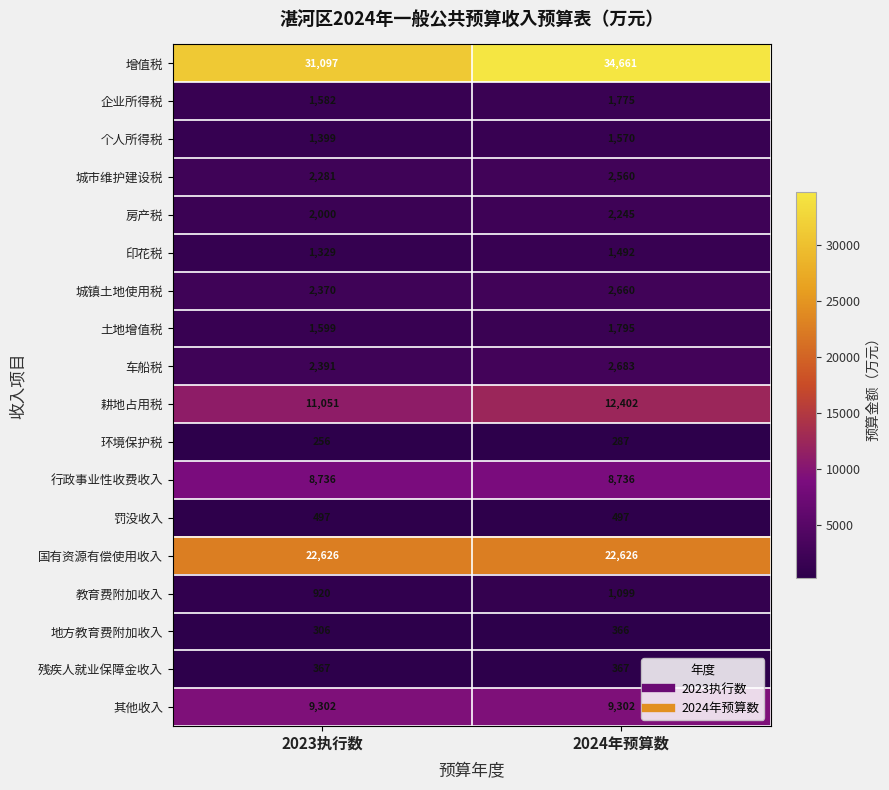

Is it true that 行政事业性收费收入 equals 12338 at 2024年预算数?

False